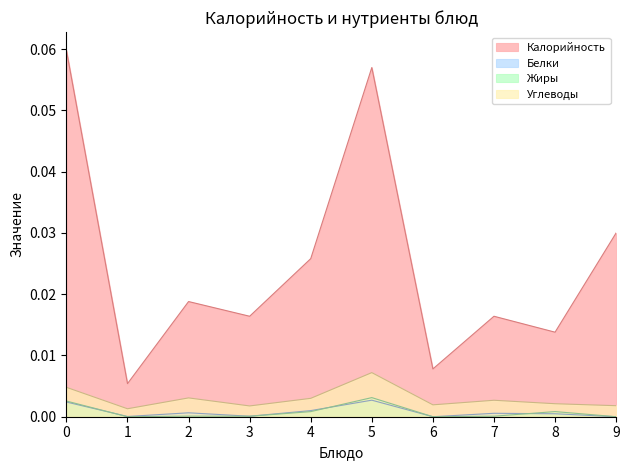

The value of Калорийность at 0 is 0.1. True or false?

False